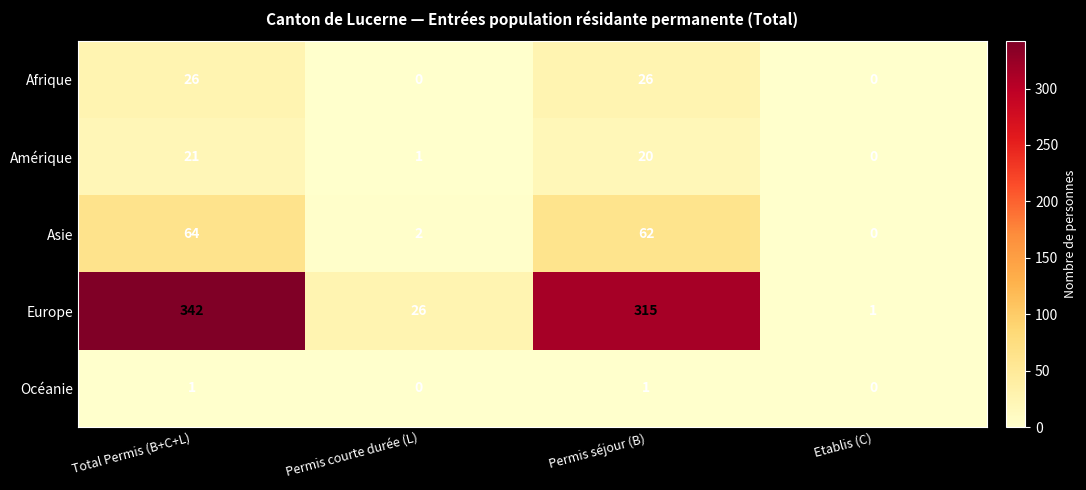

Between Permis séjour (B) and Etablis (C), which series saw the biggest shift?

Europe